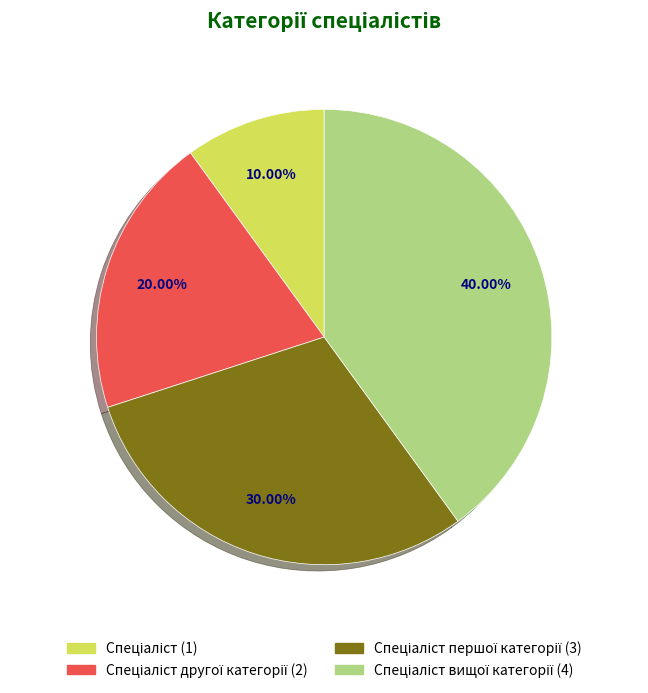

Does any single category account for the majority?

No